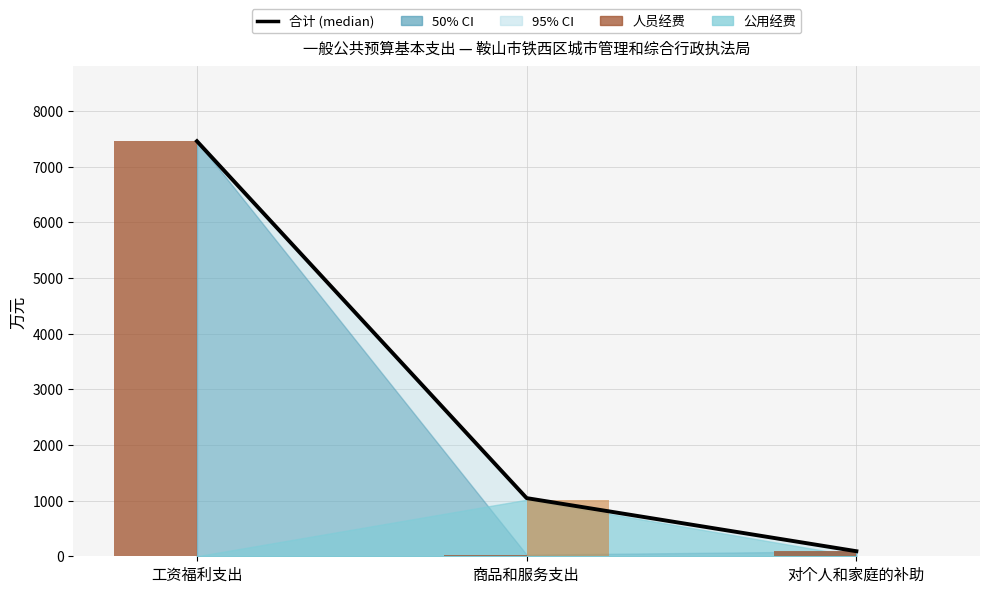

At how many categories does at least one series exceed 773?

2